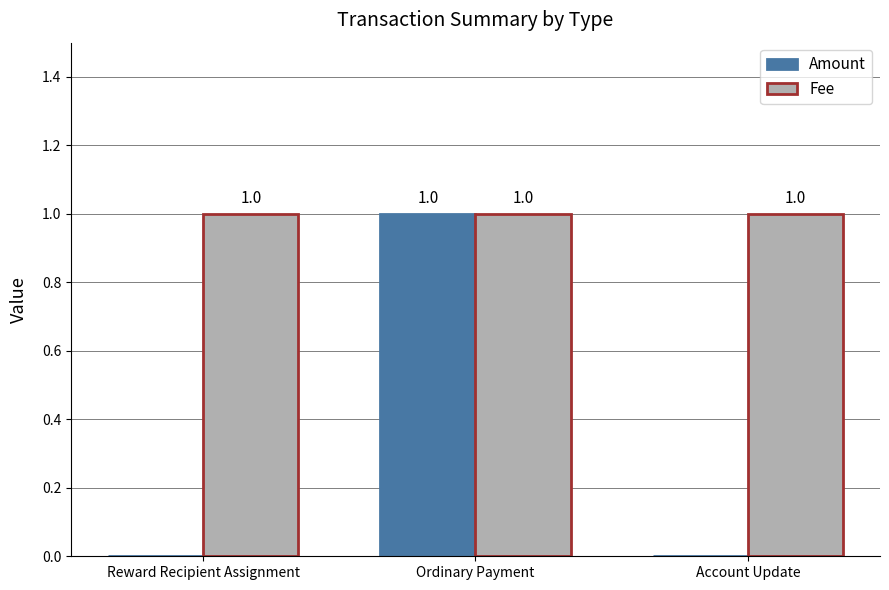

What are all the series names shown in the legend?

Amount, Fee